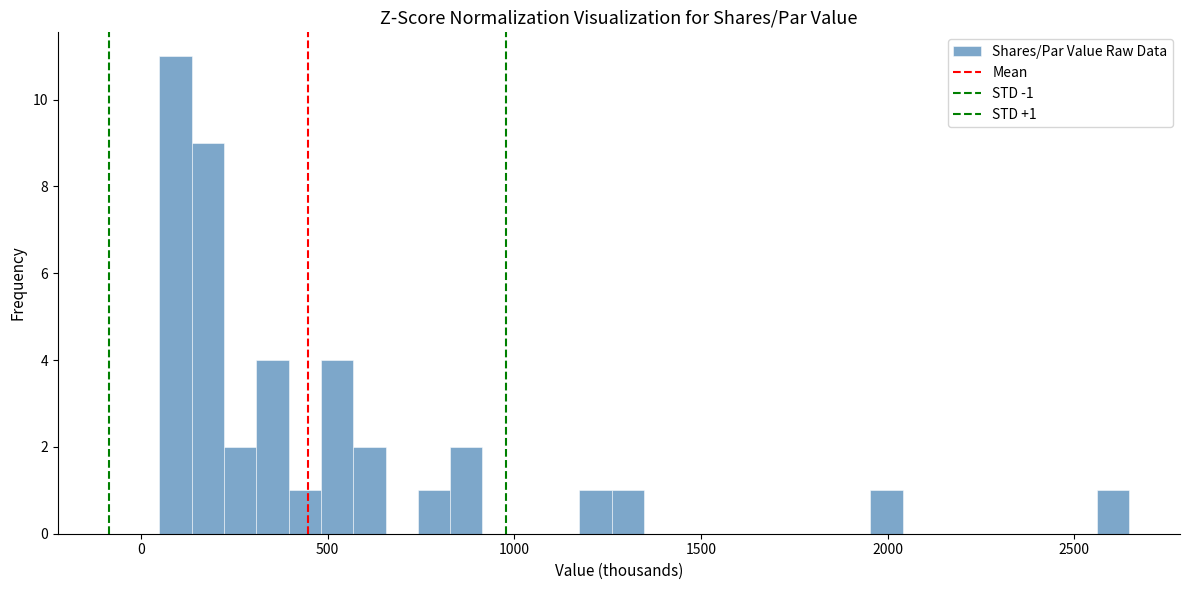

Around what value on the x-axis is the tallest bar? Give the approximate position of its centre, as read against the axis.

100